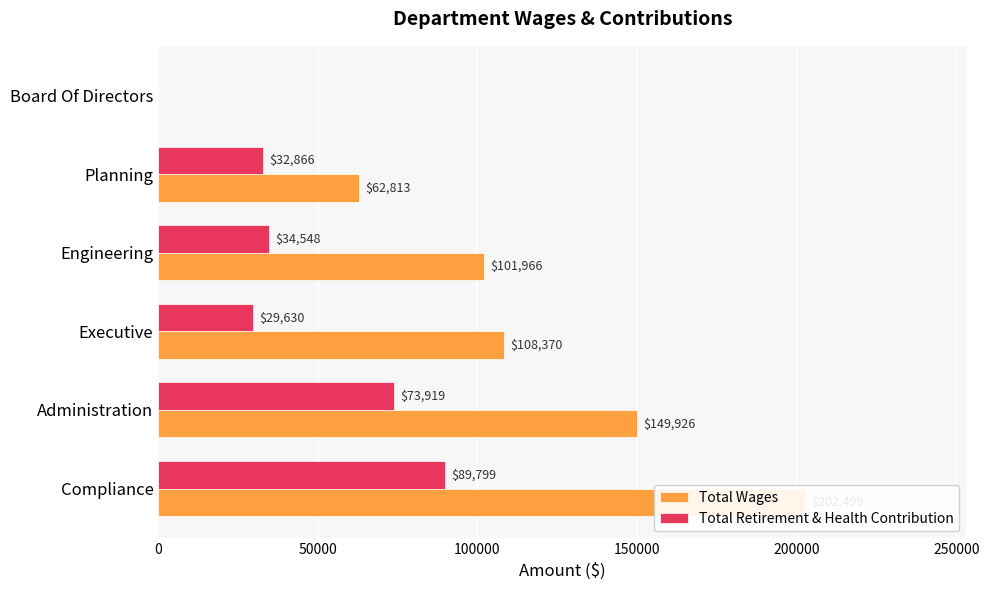

List the series in order of their overall mean, lowest first.

Total Retirement & Health Contribution, Total Wages